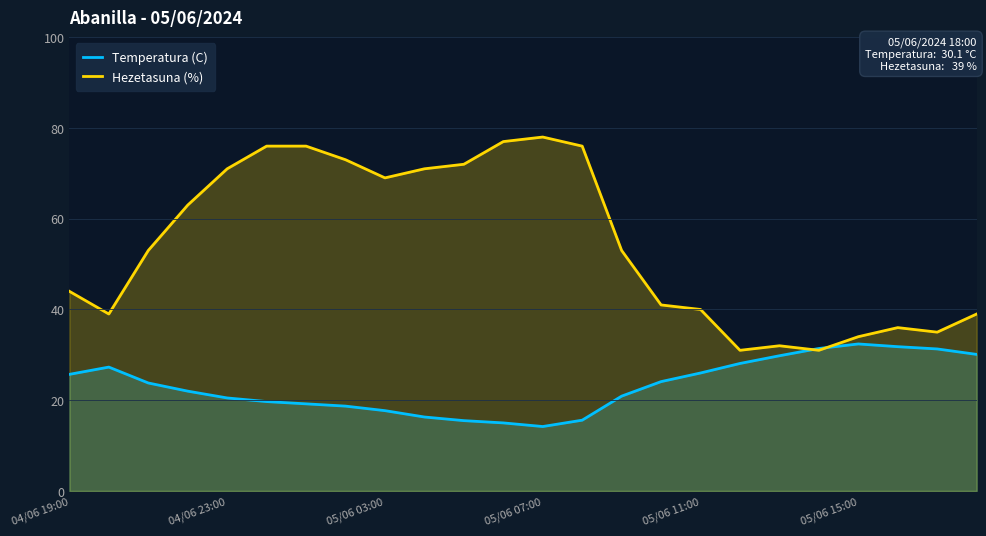

Count the number of categories in the chart.

24